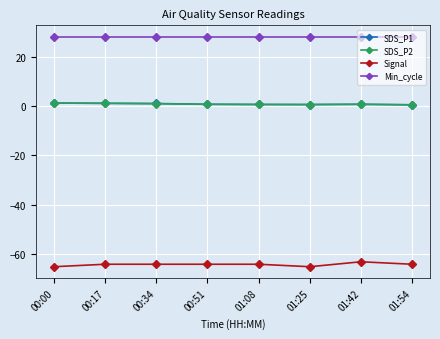

What is the spread (max minus min) of values at 01:25?

93.0